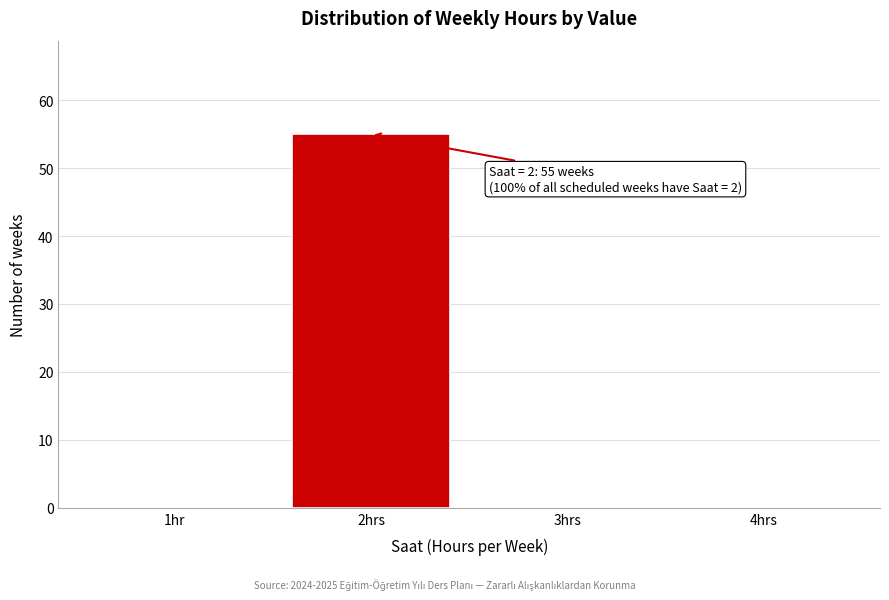

Reading left to right, list all the values displayed in this chart.

1hr=0	2hrs=55	3hrs=0	4hrs=0